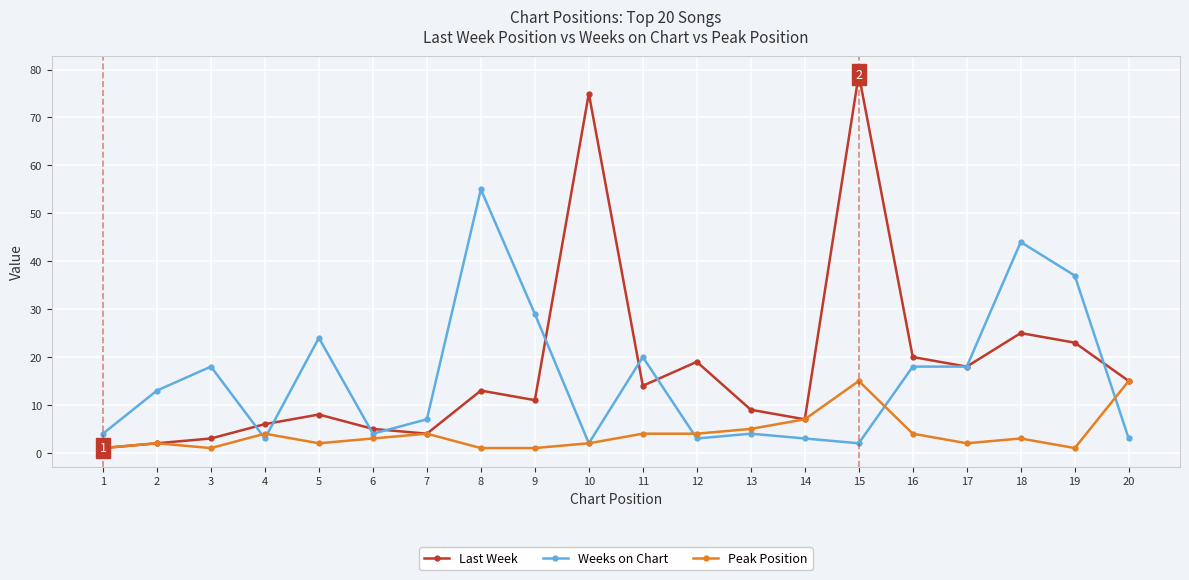

At which category does Weeks on Chart reach its first local peak?

3